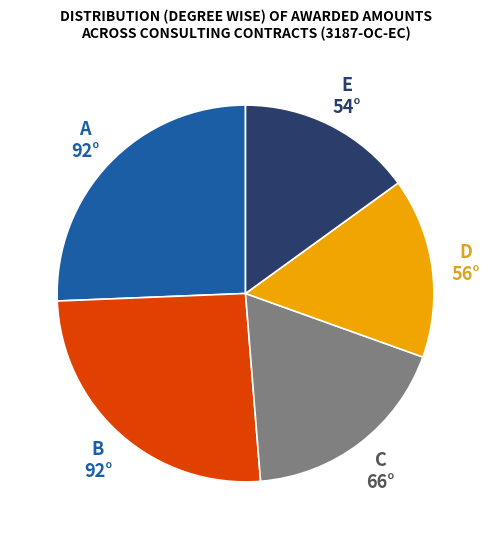

Does any single category account for the majority?

No